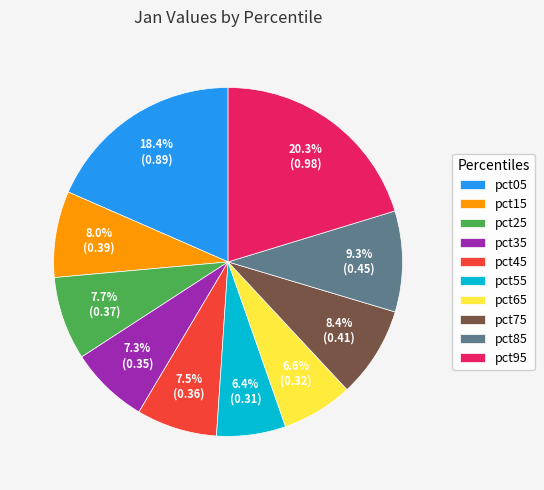

Is there any slice that represents more than half of the pie?

No